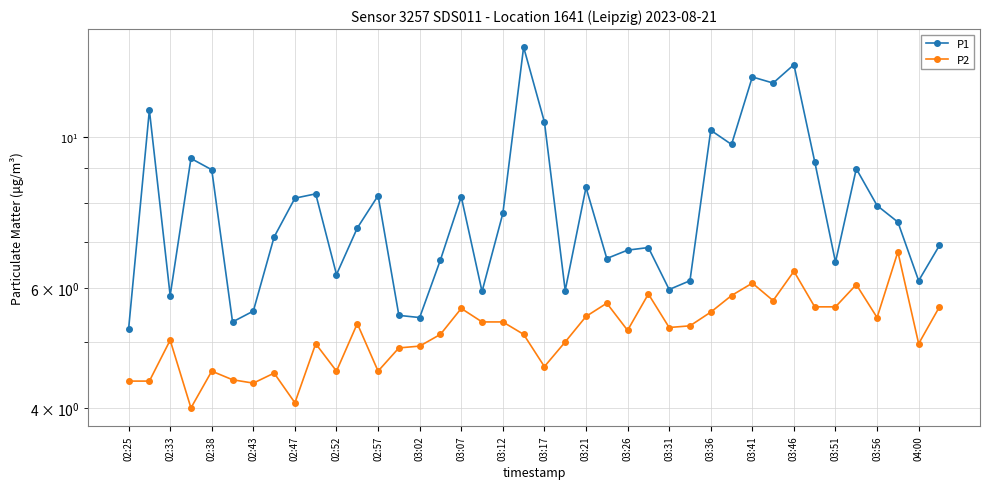

Where is P2 nearest to the value 5?

21